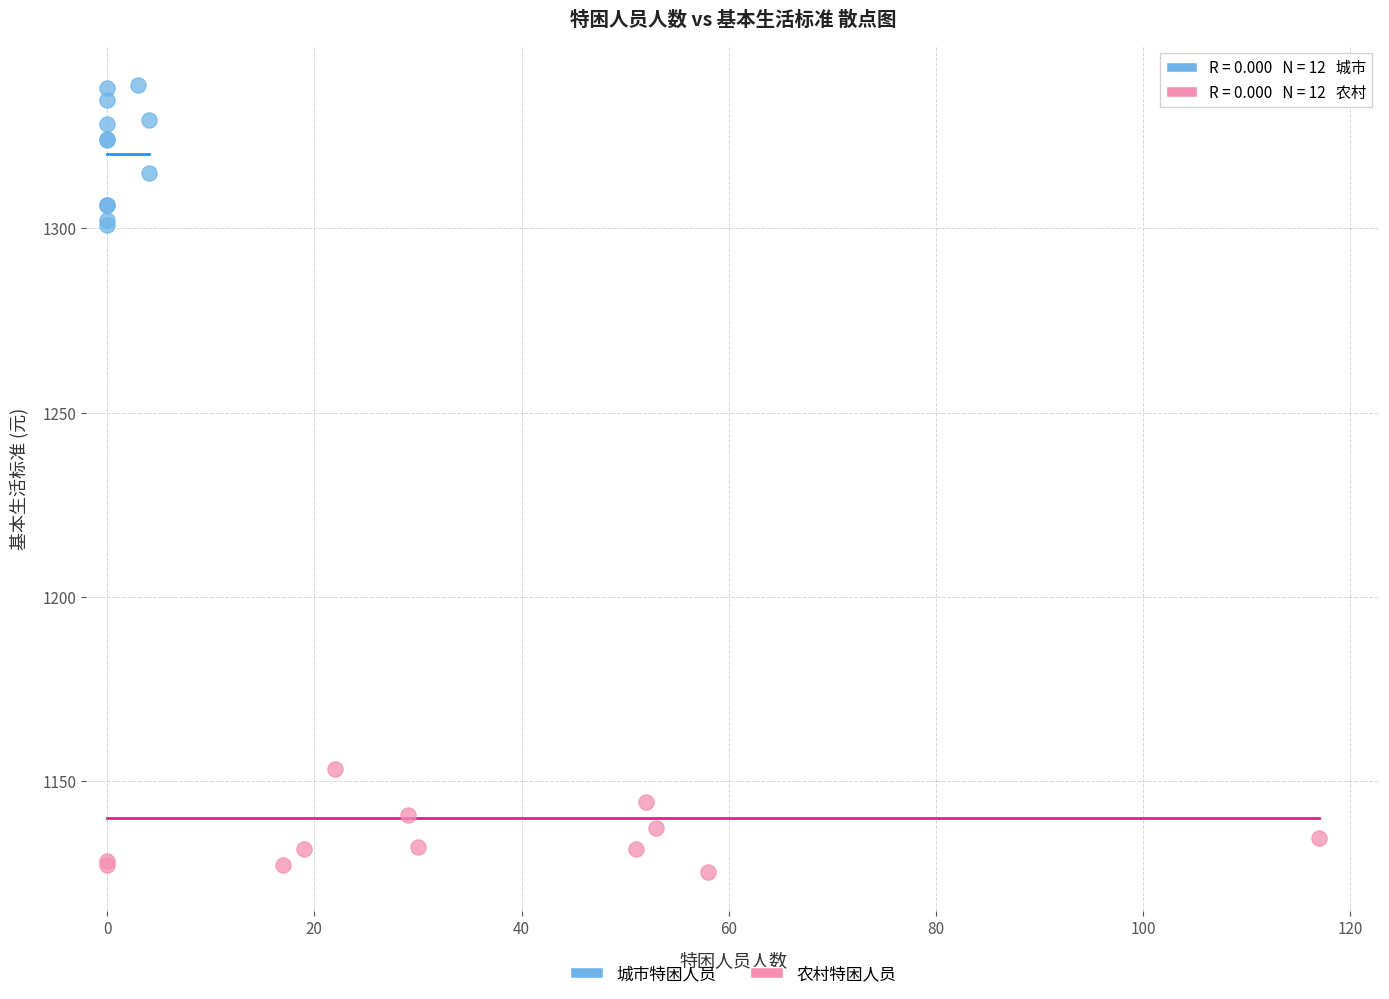

Which series contains the highest Y value?

城市特困人员